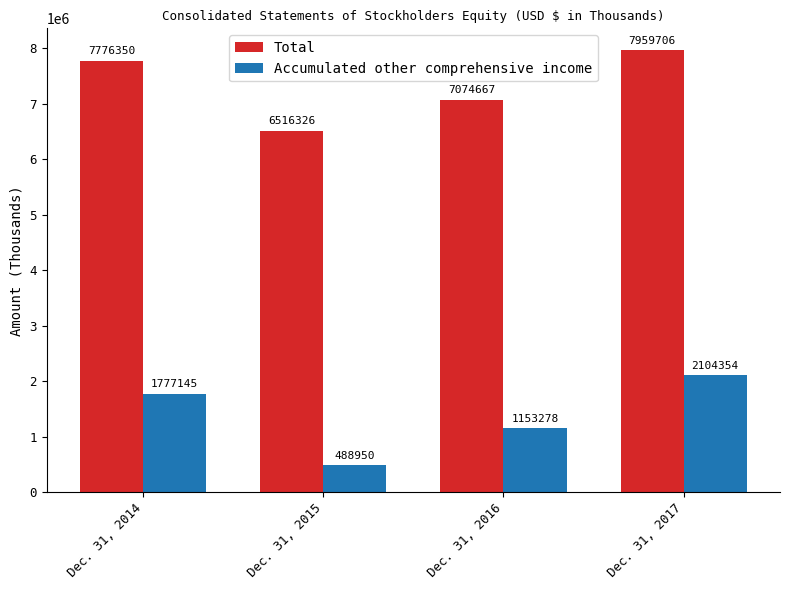

What is the average value of the Accumulated other comprehensive income series?

1380932